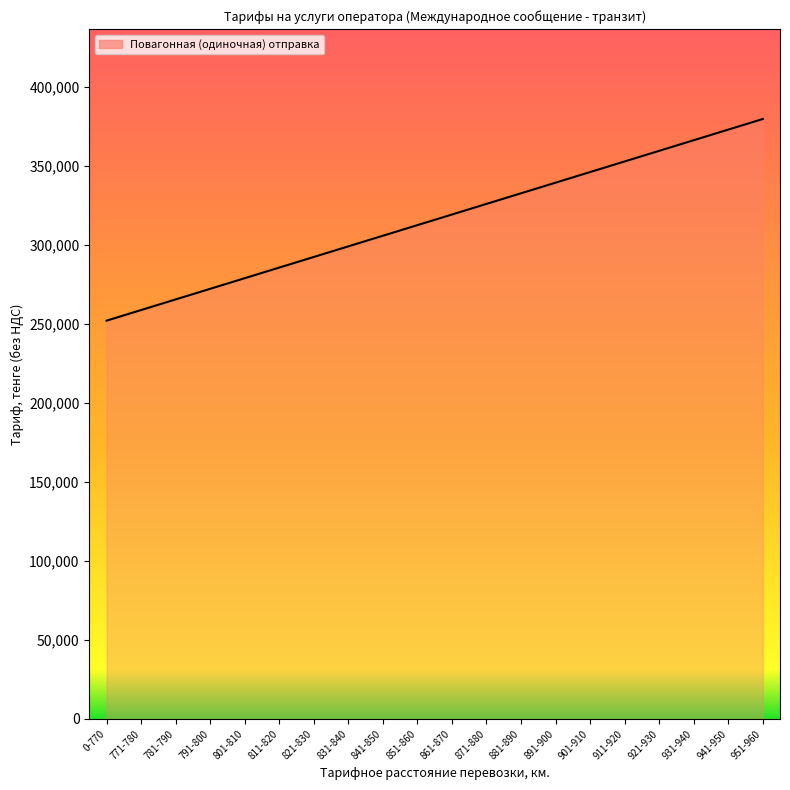

Rank the categories by value from lowest to highest.

0-770, 771-780, 781-790, 791-800, 801-810, 811-820, 821-830, 831-840, 841-850, 851-860, 861-870, 871-880, 881-890, 891-900, 901-910, 911-920, 921-930, 931-940, 941-950, 951-960